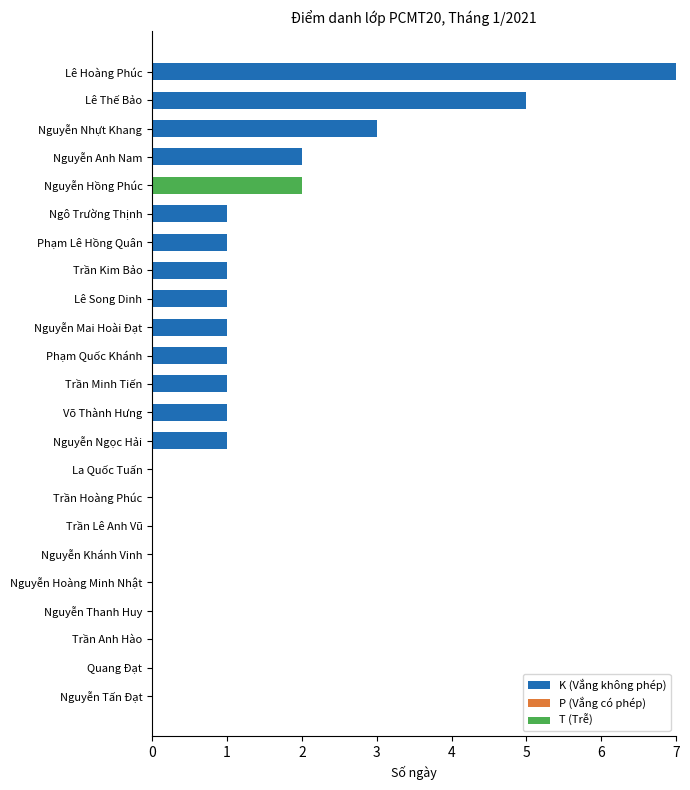

Is it true that K (Vắng không phép) equals 0 at Nguyễn Khánh Vinh?

True